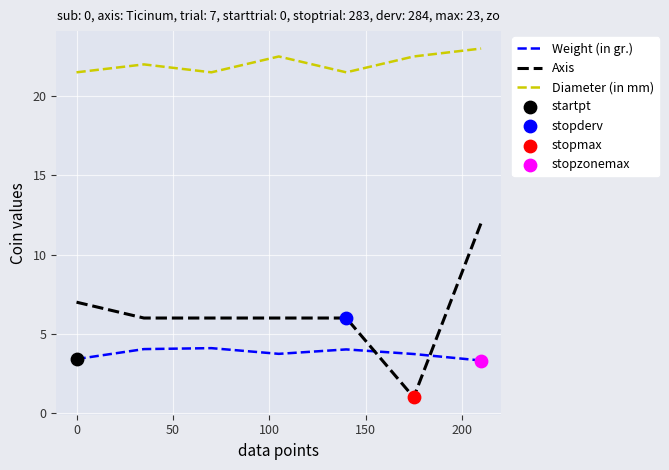

Which series has the widest spread of values?

Axis